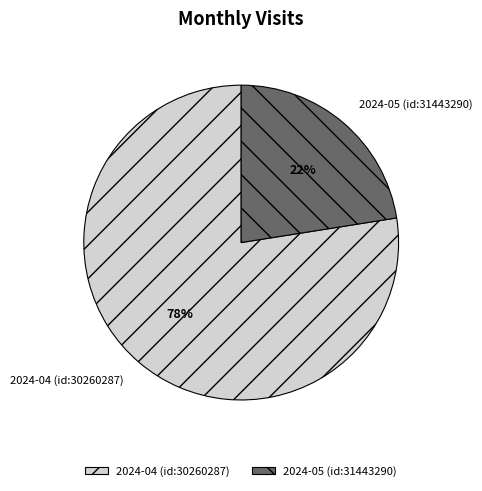

The 2024-04 (id:30260287) slice represents 70% of the pie. True or false?

False